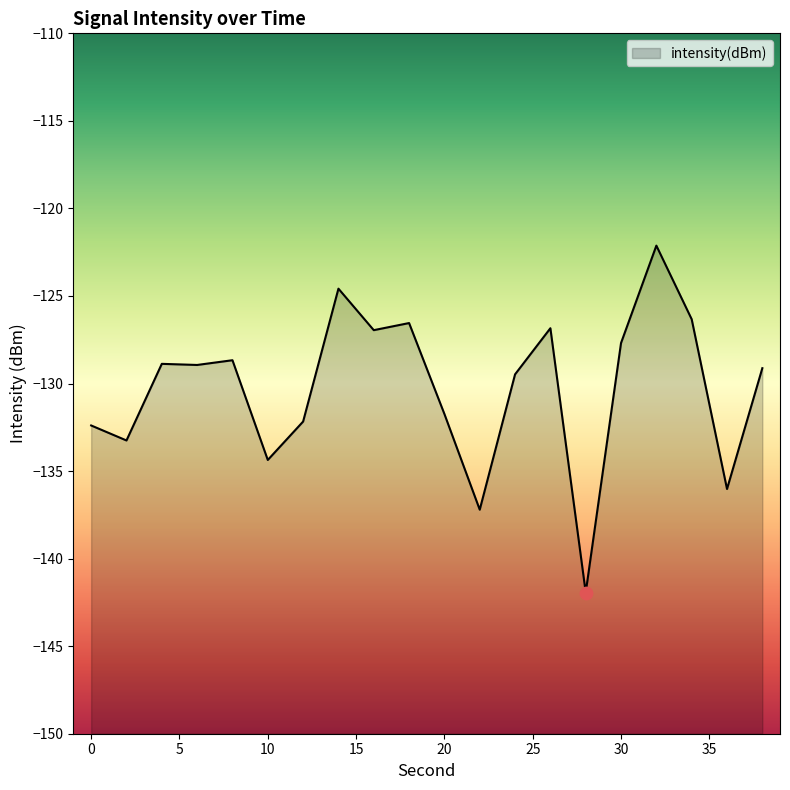

What is the change in value from 0 to 26?

+5.6